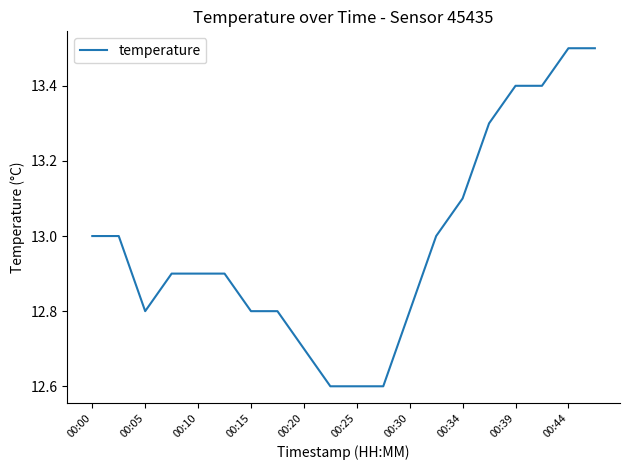

What is the greatest value displayed?

13.5